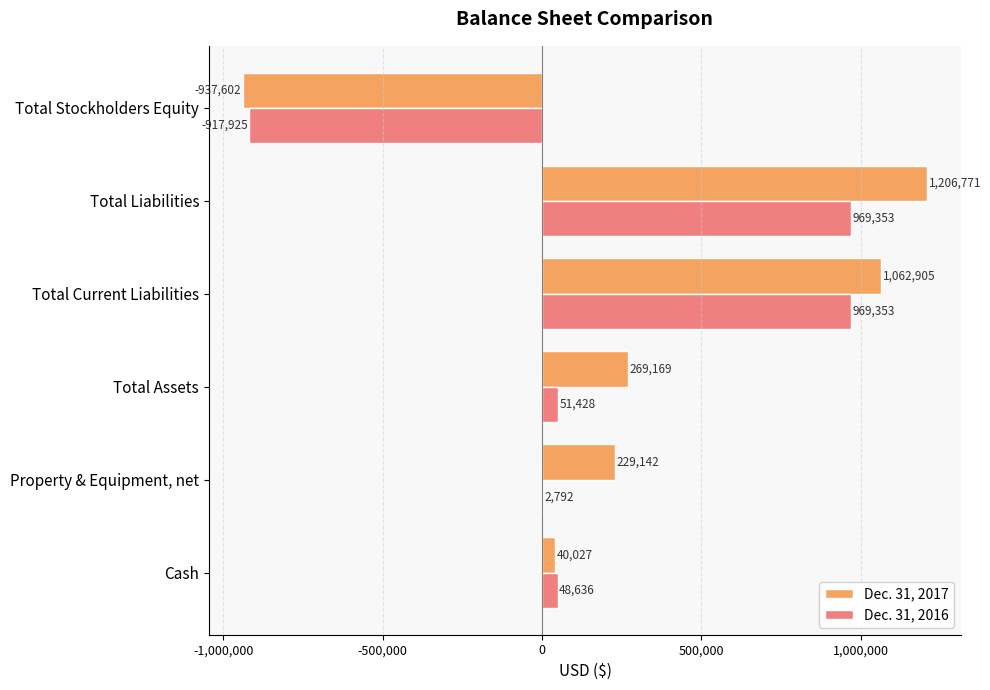

True or false: Dec. 31, 2017 has a value of 229142 at Property & Equipment, net.

True